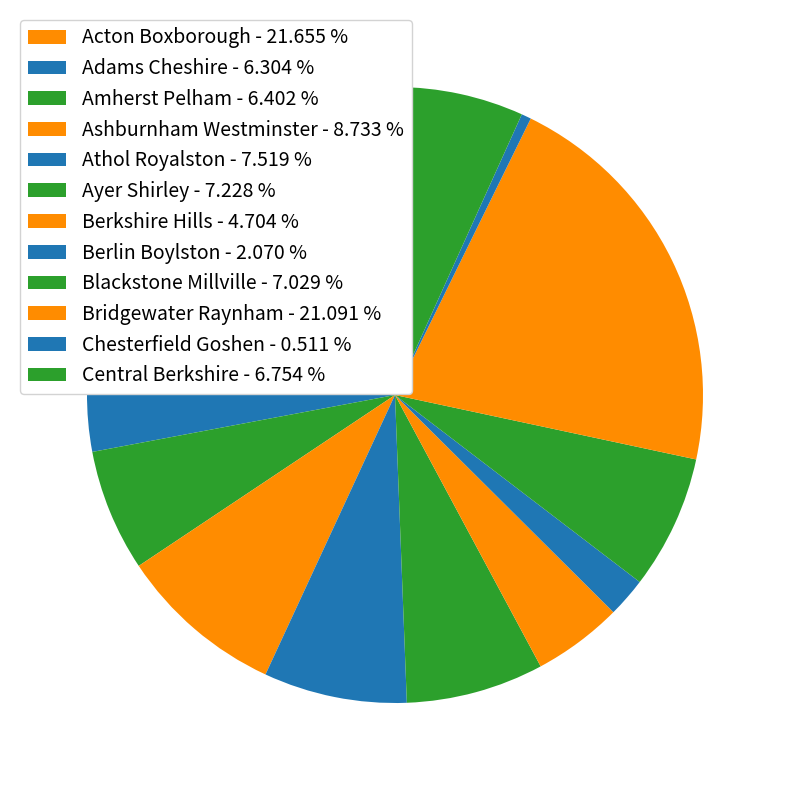

Does Ayer Shirley account for over 50% of the chart?

No